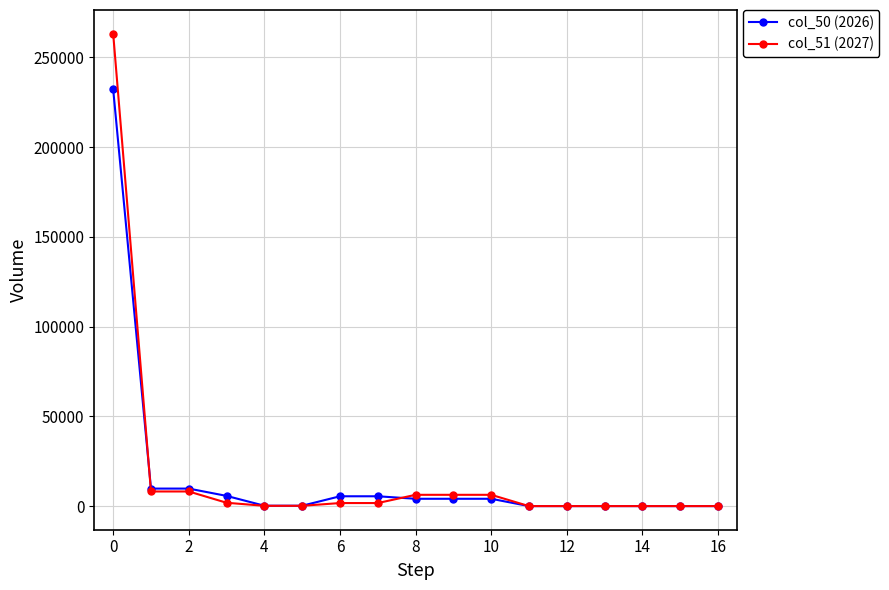

What is the average value of the col_51 (2027) series?

17885